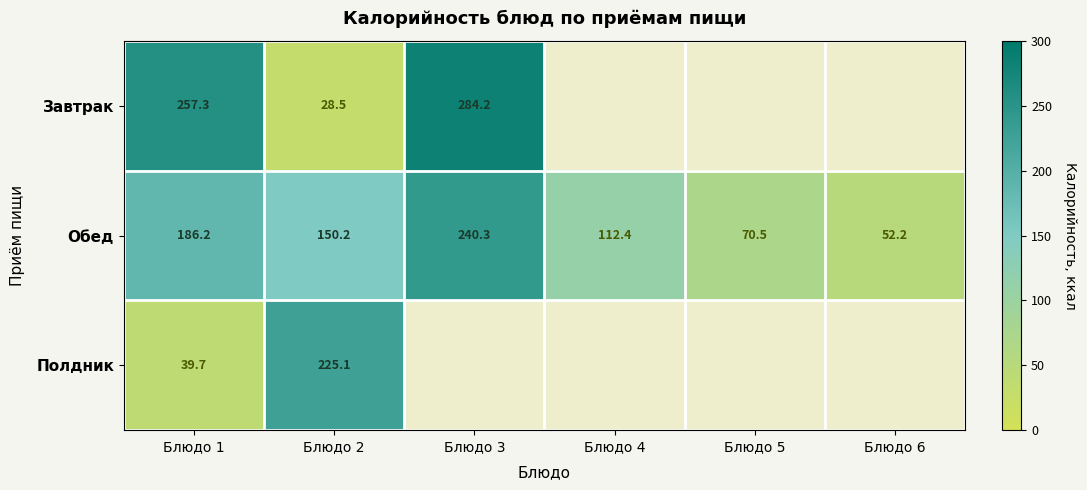

Rank the series at Блюдо 1 from lowest to highest value.

Полдник, Обед, Завтрак